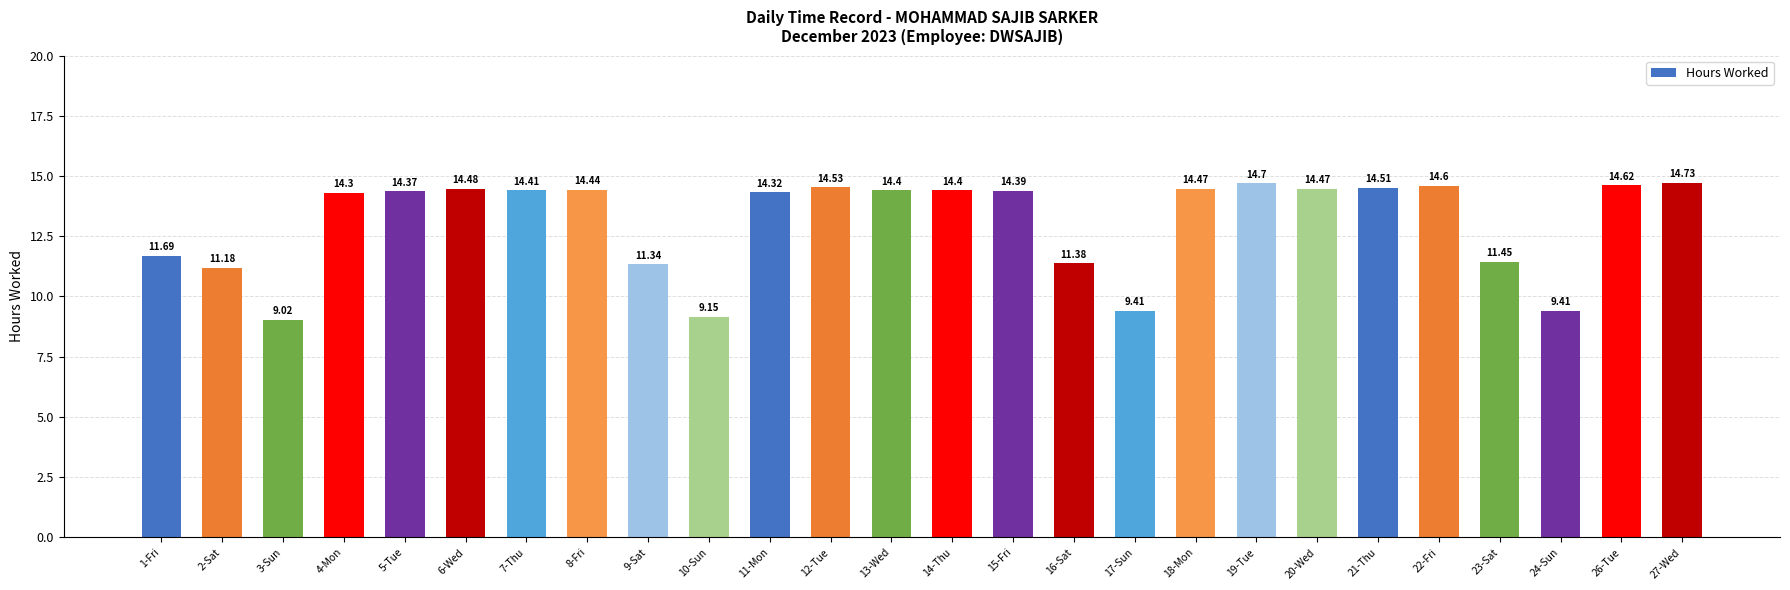

Which category has the highest value across all series?

27-Wed